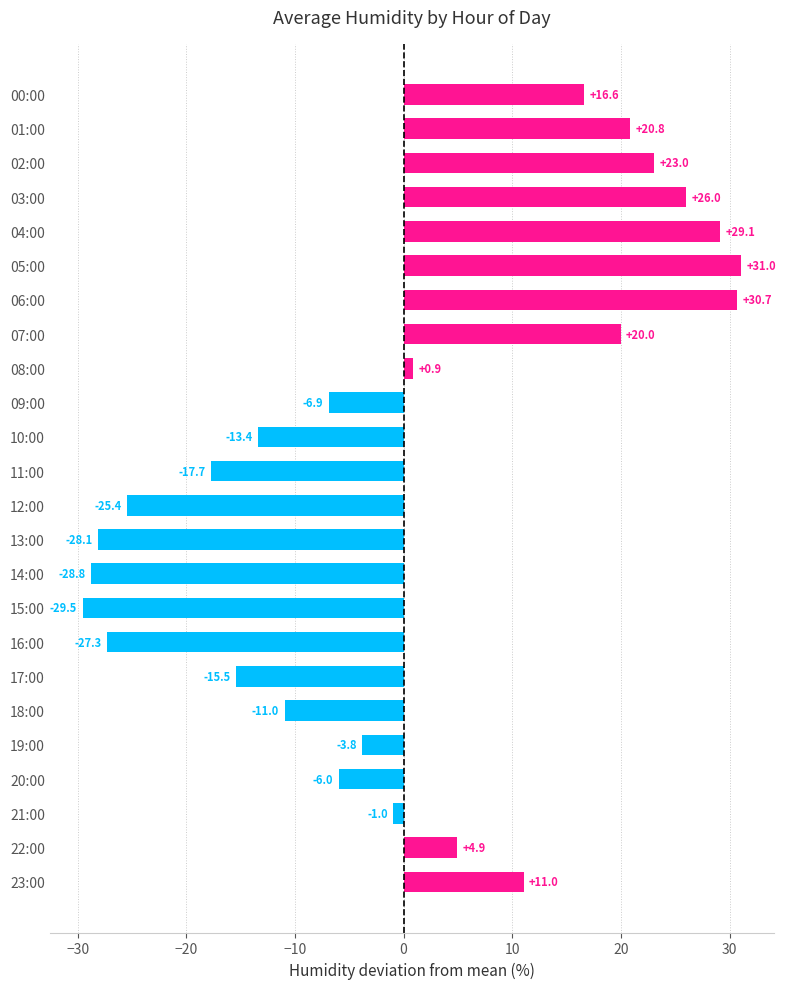

What is the change in value from 20:00 to 21:00?

+5.0